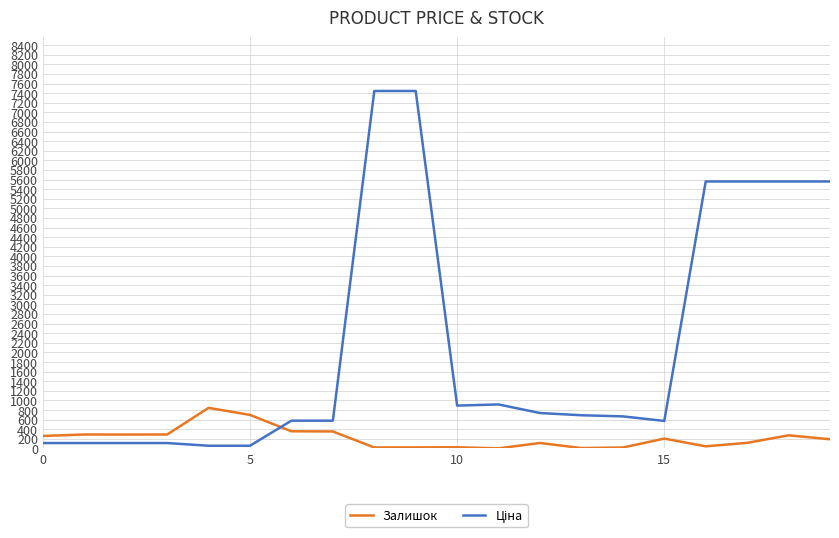

What is the difference between the maximum and minimum values in the Залишок series?

843.0